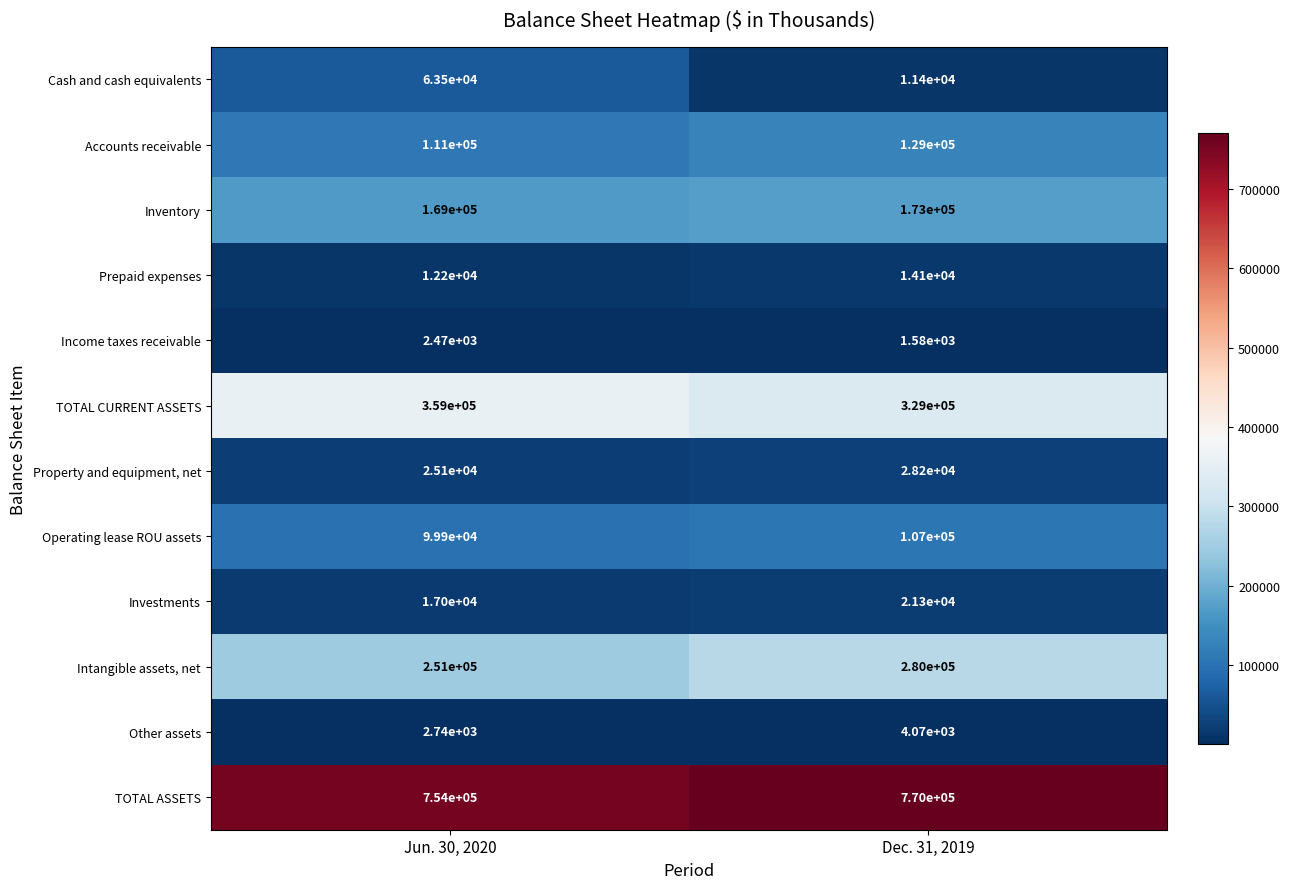

Count the number of data series in this chart.

12